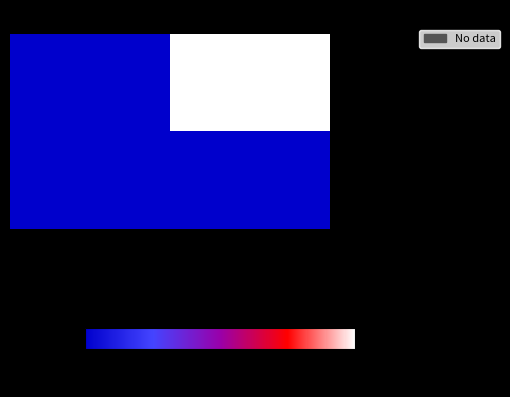

Reading left to right, list all the values displayed in this chart.

fb5289f8...40777: -1=-1	1=1716
878e8149...9b3: -1=1	1=1